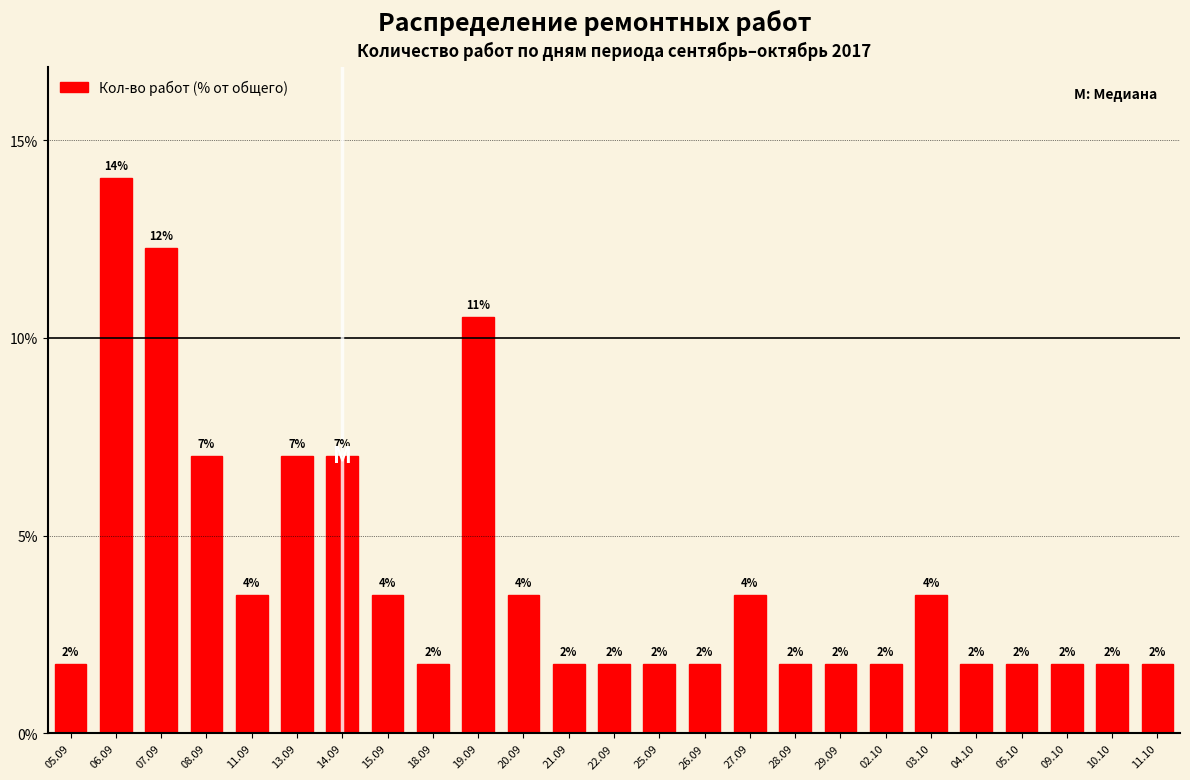

How many bars are there in total?

25